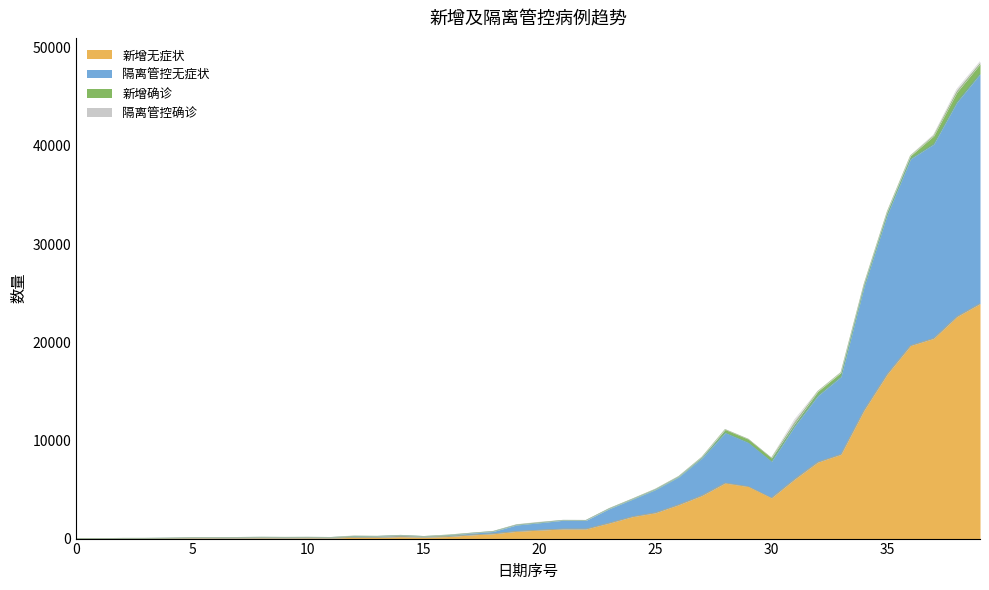

What is the maximum value for 新增无症状?

23937